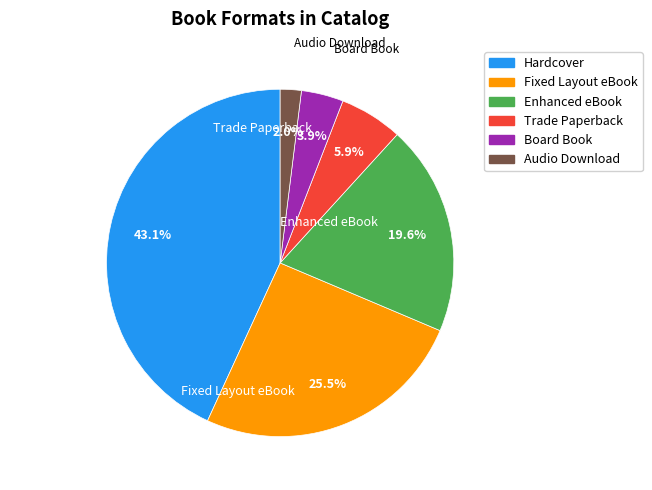

True or false: Fixed Layout eBook accounts for 34% of the total.

False